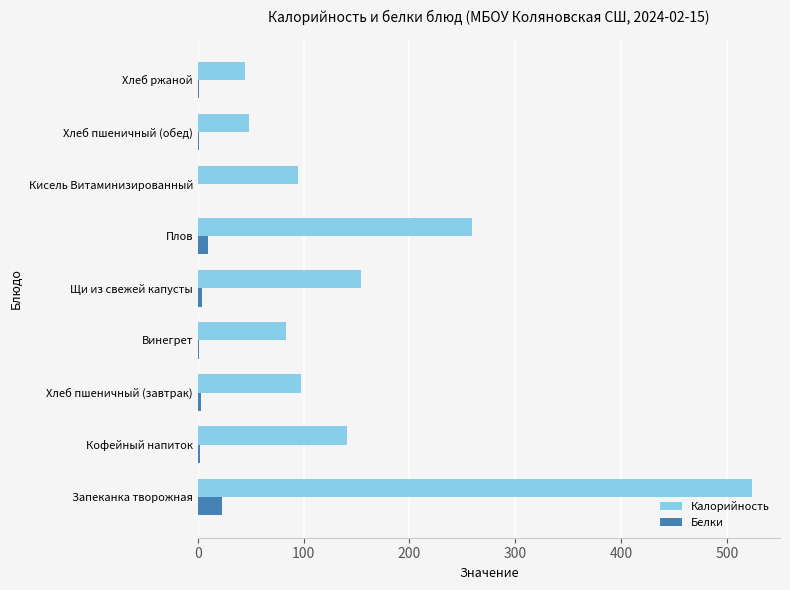

The value of Калорийность at Хлеб пшеничный (завтрак) is 150.3. True or false?

False